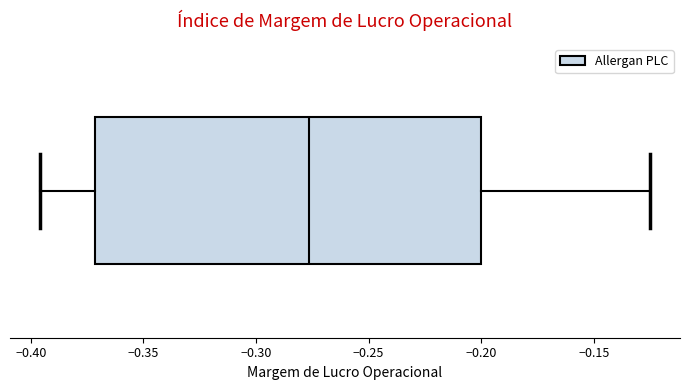

Where does the right whisker of the box end on the x-axis? The values are not printed on the chart, so give them approximately, as read against the axis.

-0.125